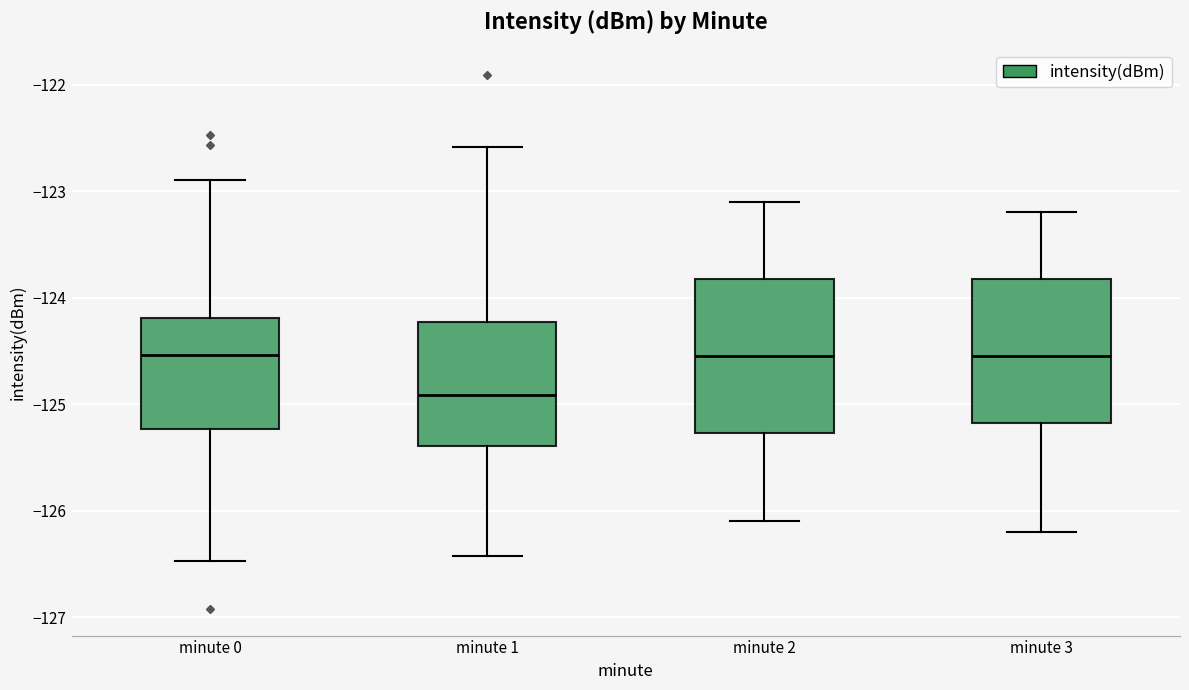

Reading left to right, transcribe this box plot: for each box, give where its median line is, the range the box spans, and where its two whiskers end, as read against the y-axis. The values are not printed on the chart, so give them approximately, as read against the axis.

minute 0: median -124.5, box -125.2 to -124.2, whiskers -126.5 to -122.9
minute 1: median -124.9, box -125.4 to -124.2, whiskers -126.4 to -122.6
minute 2: median -124.5, box -125.3 to -123.8, whiskers -126.1 to -123.1
minute 3: median -124.5, box -125.2 to -123.8, whiskers -126.2 to -123.2